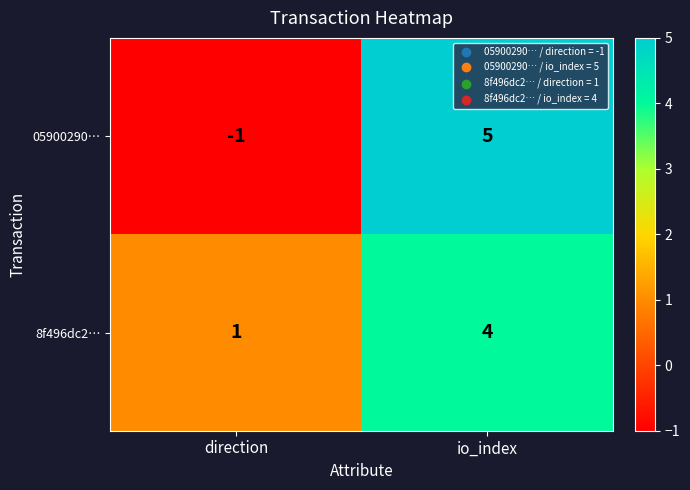

Which series has the widest spread of values?

05900290…